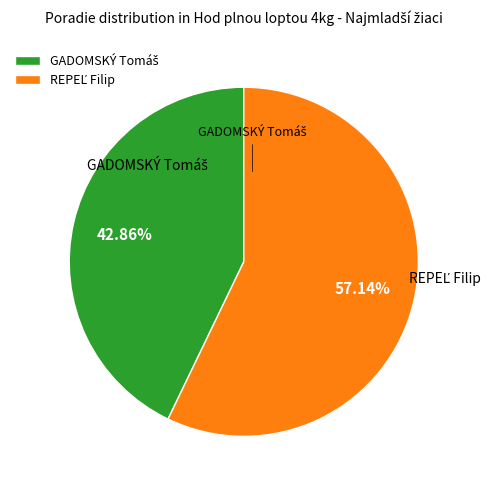

Does any single category account for the majority?

Yes